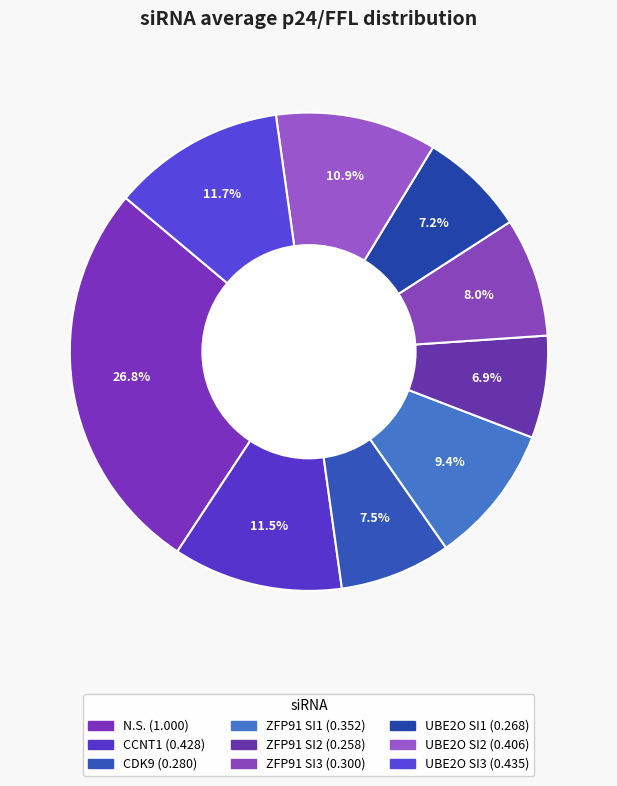

How many slices are in this pie chart?

9